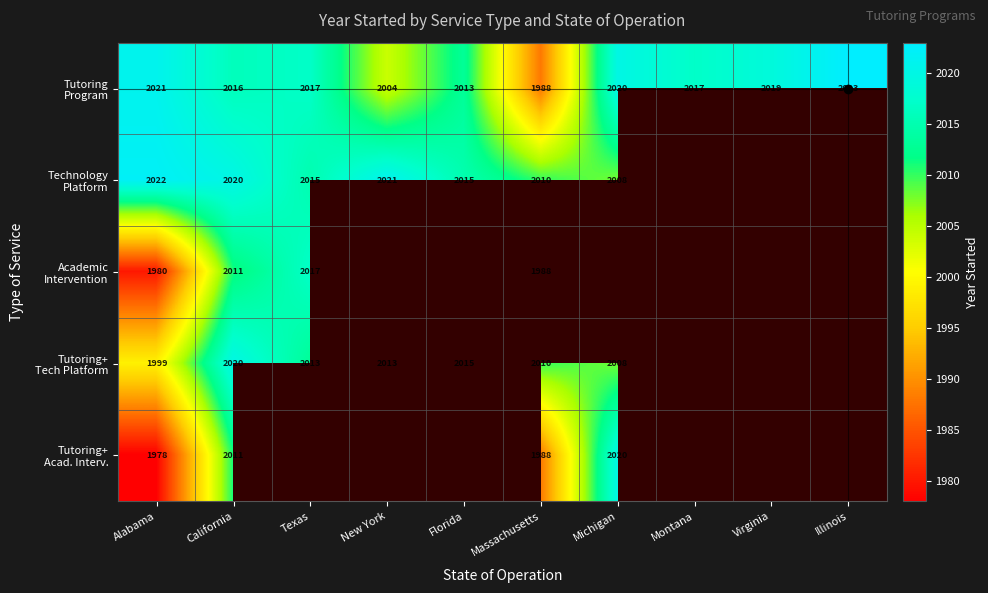

What is the total value across all series at California?

10078